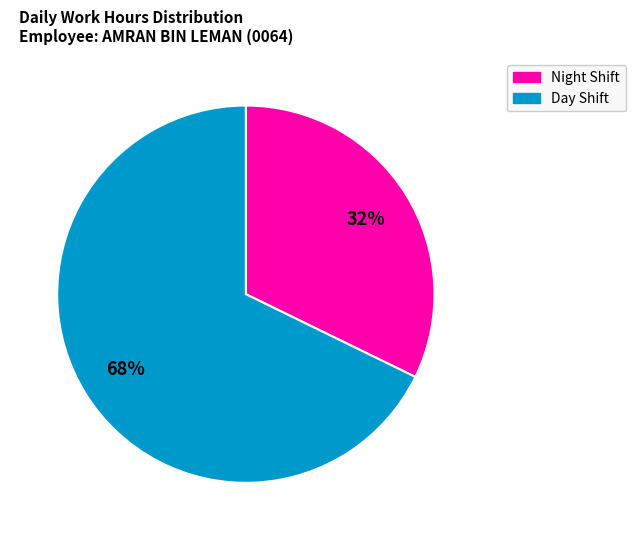

Is there a majority slice in this chart?

Yes